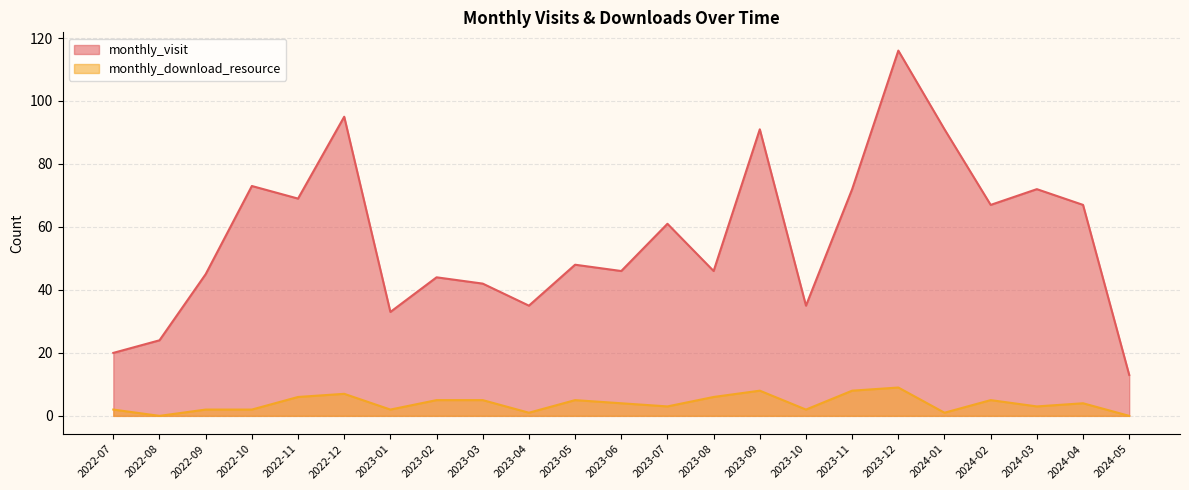

What is the label of the 3rd point from the left?

2022-09